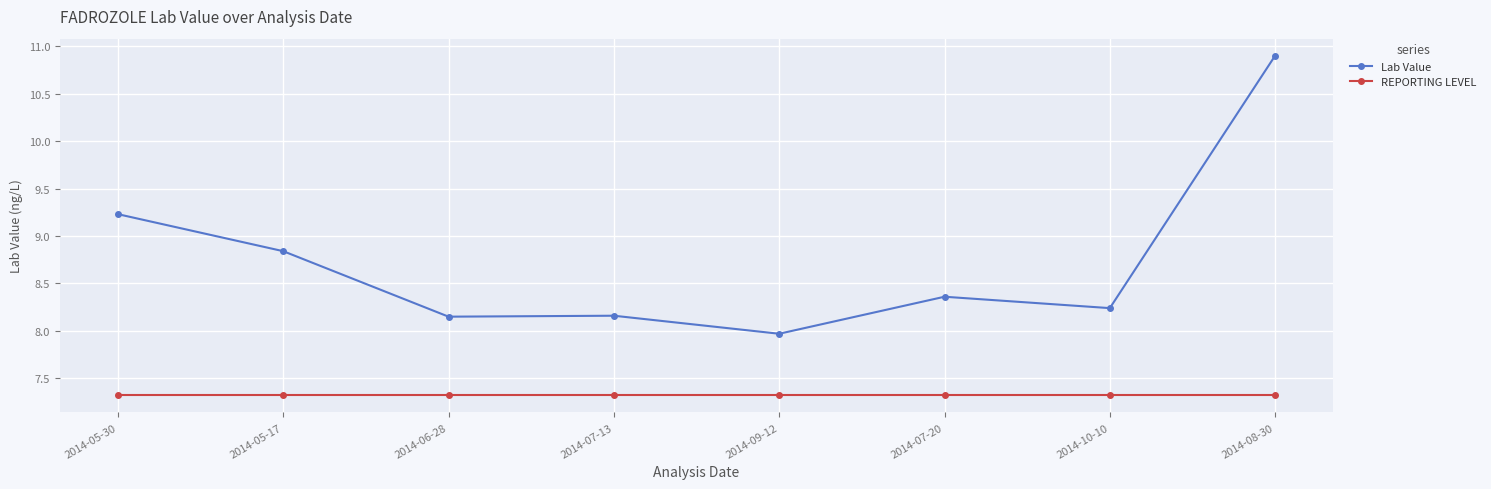

What position from the left is 2014-08-30?

8